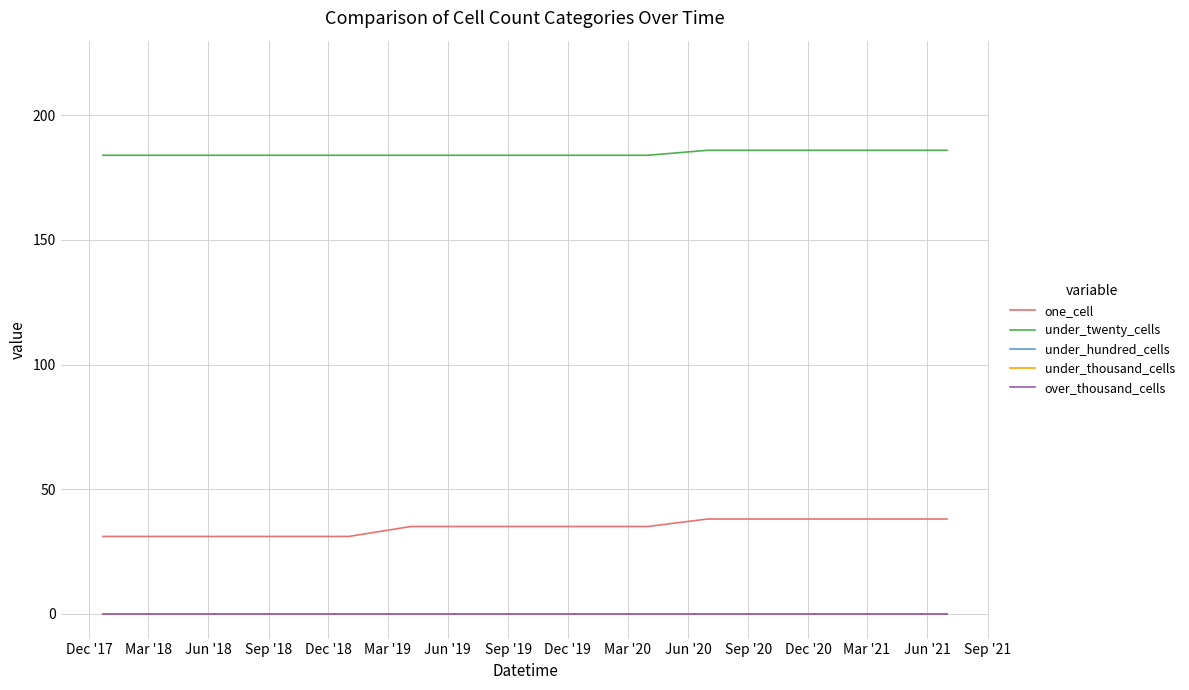

Does the chart have visible grid lines?

Yes